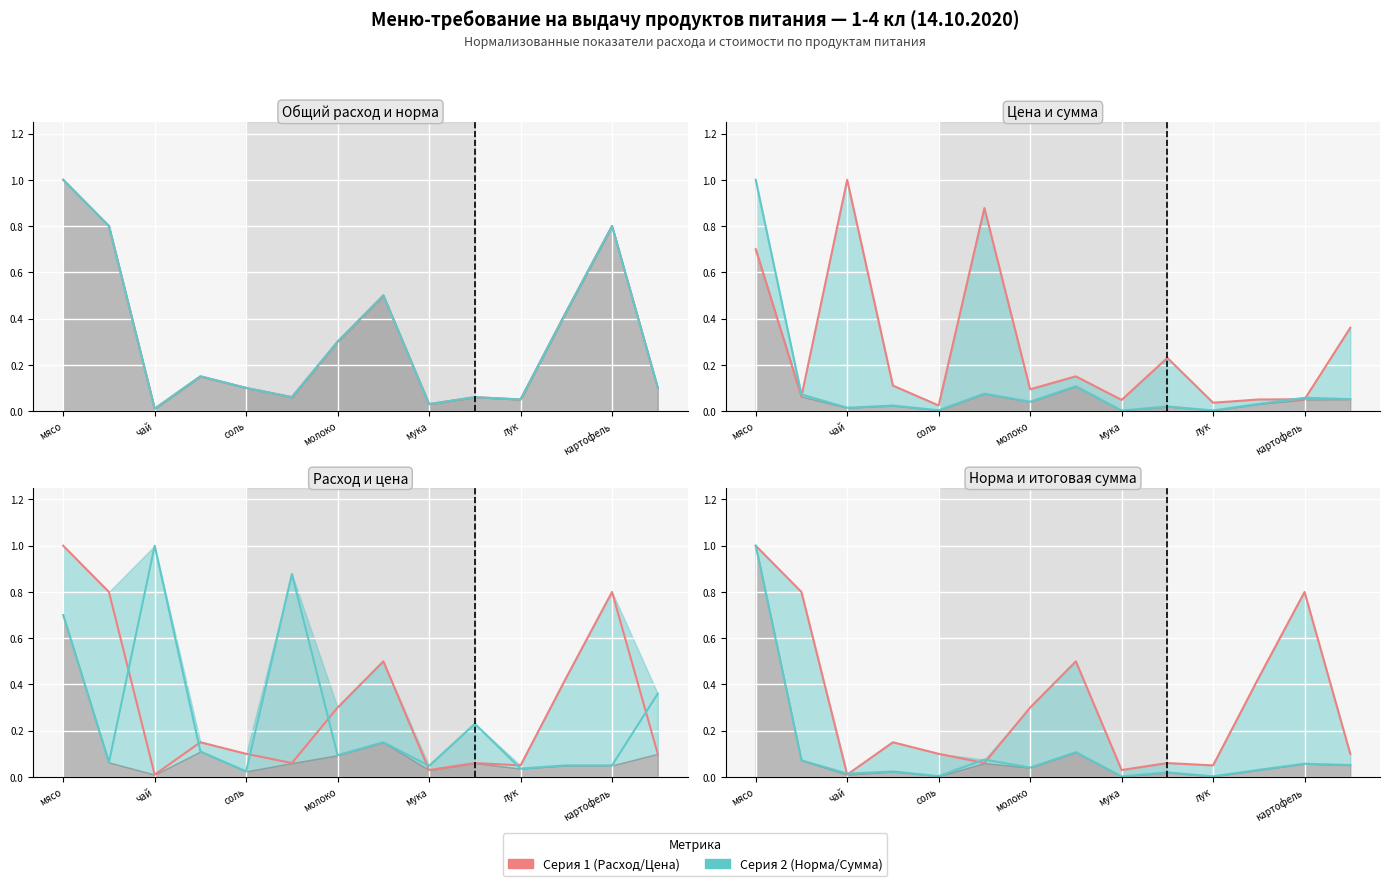

In Расход на 1 реб (кг), how many points are higher than both neighbors (excluding endpoints)?

4